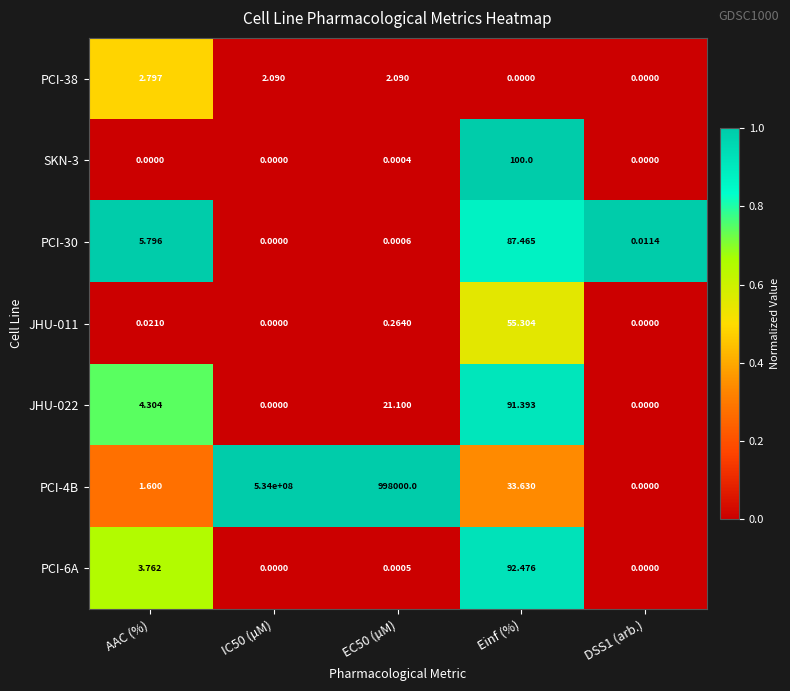

Which category has the highest value in the PCI-30 series?

Einf (%)